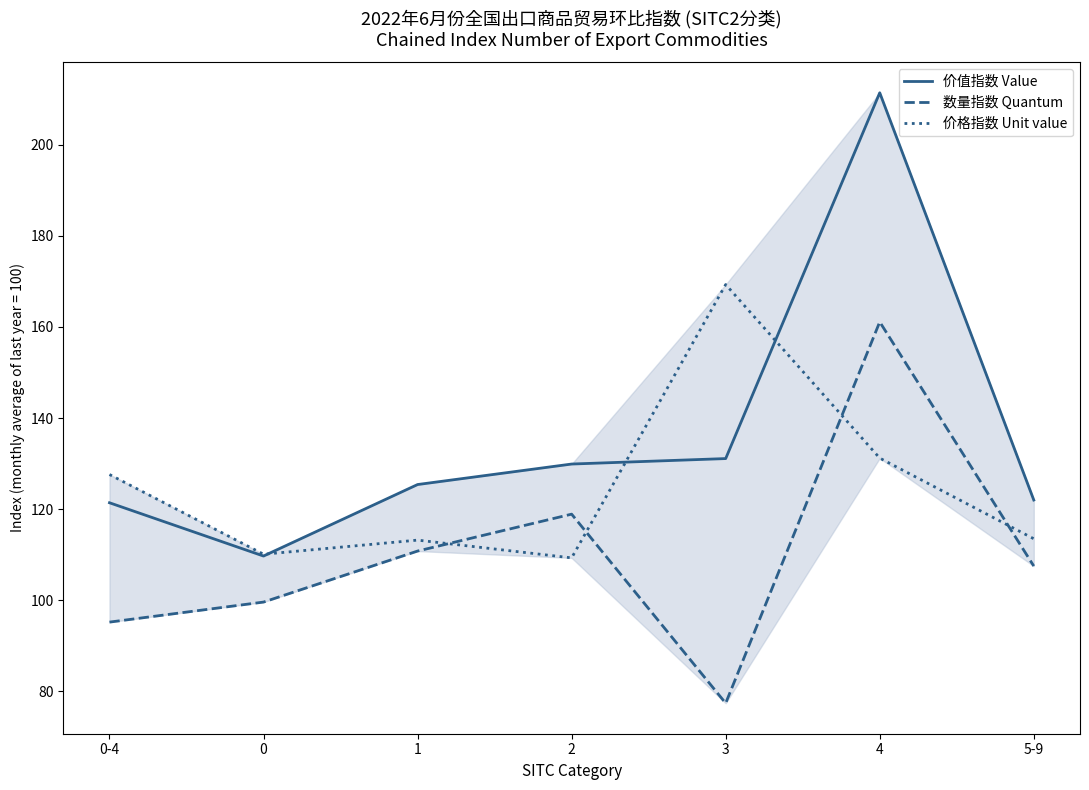

At which category does 数量指数 Quantum reach its first local valley?

3